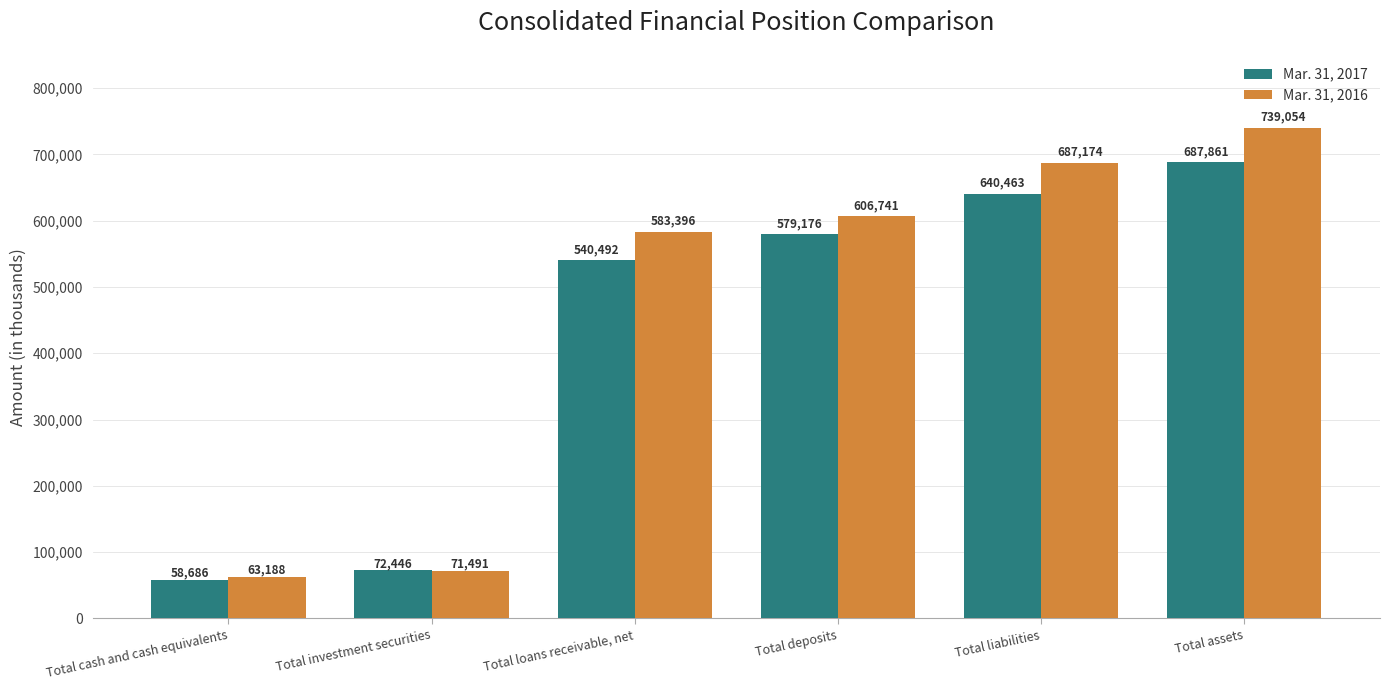

How many groups of bars are there?

6